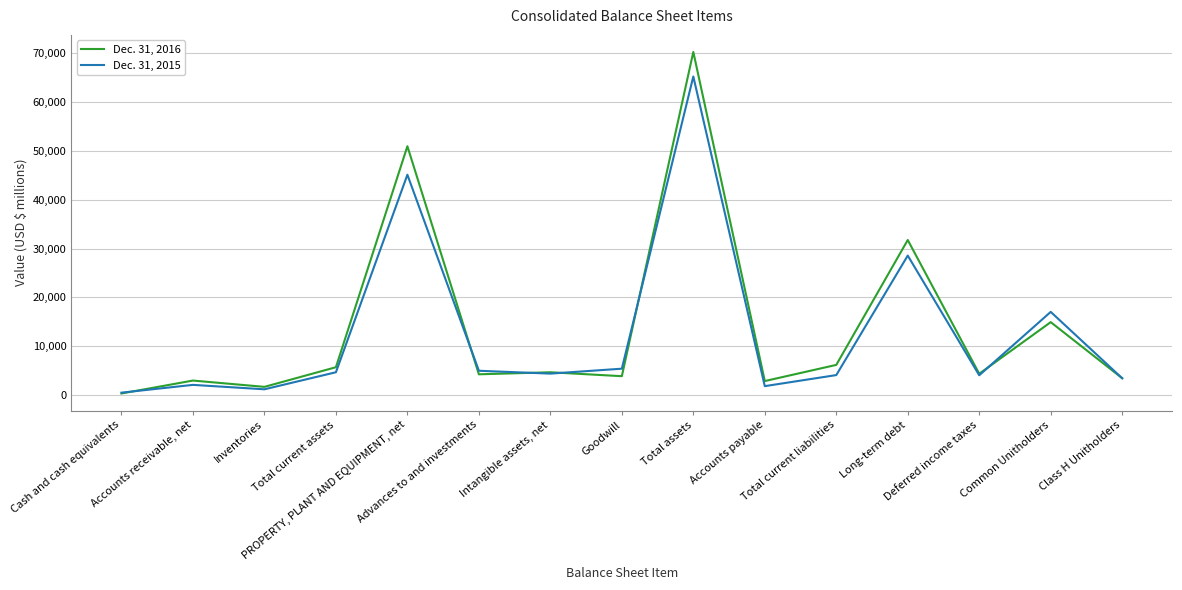

What is the maximum value shown in the chart?

70191